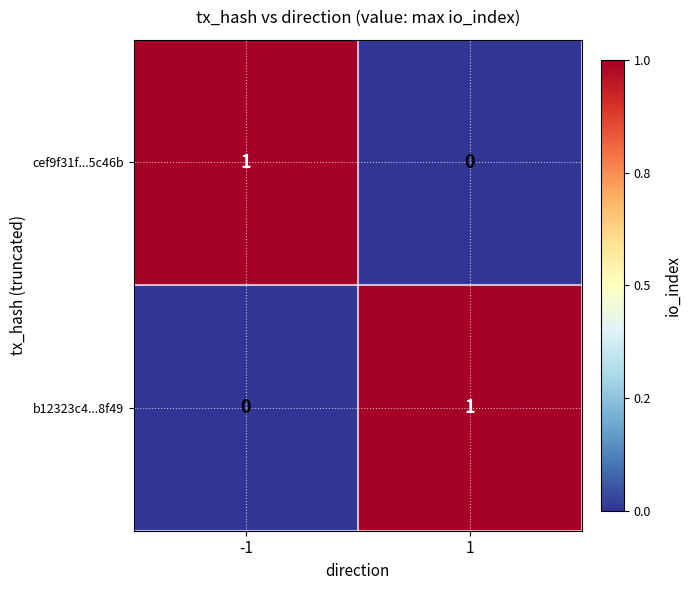

Reading left to right, extract all data points from this chart.

cef9f31f...5c46b: -1=1	1=0
b12323c4...8f49: -1=0	1=1